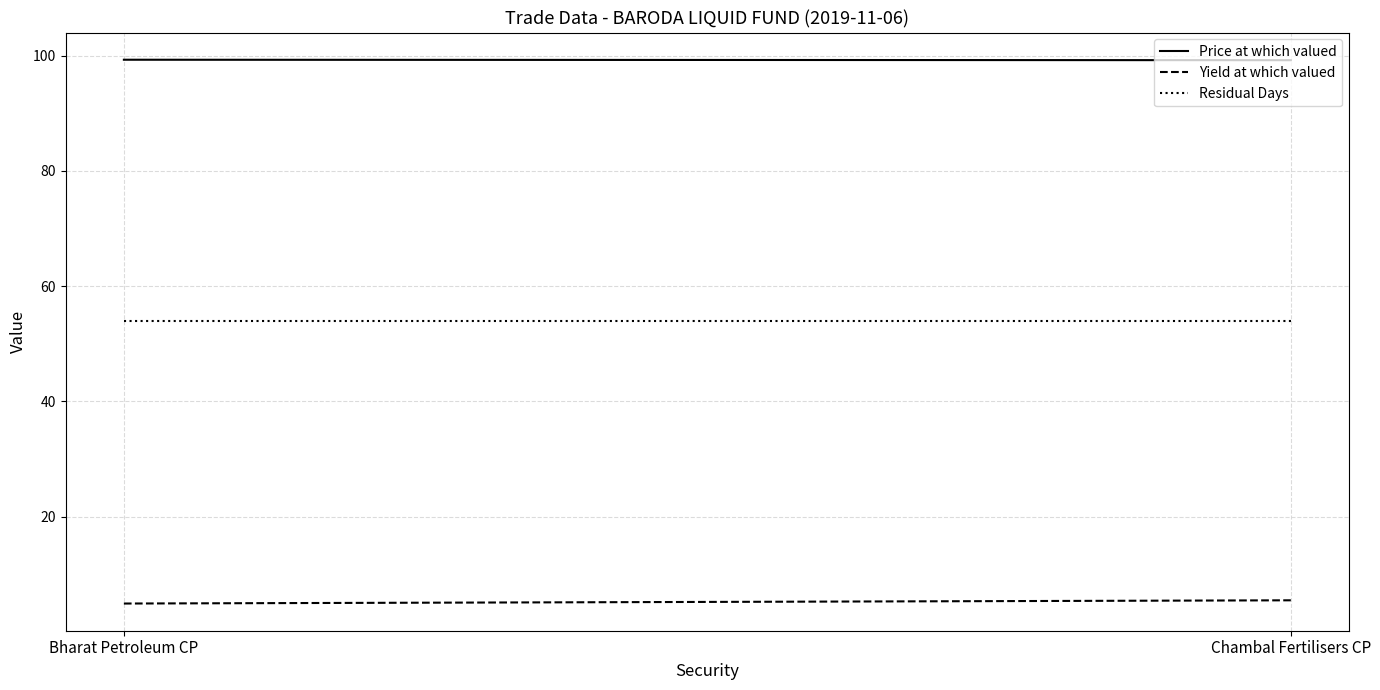

Reading right to left, list all the values displayed in this chart.

Price at which valued: 99.2	99.3
Yield at which valued: 5.5	4.9
Residual Days: 54.0	54.0